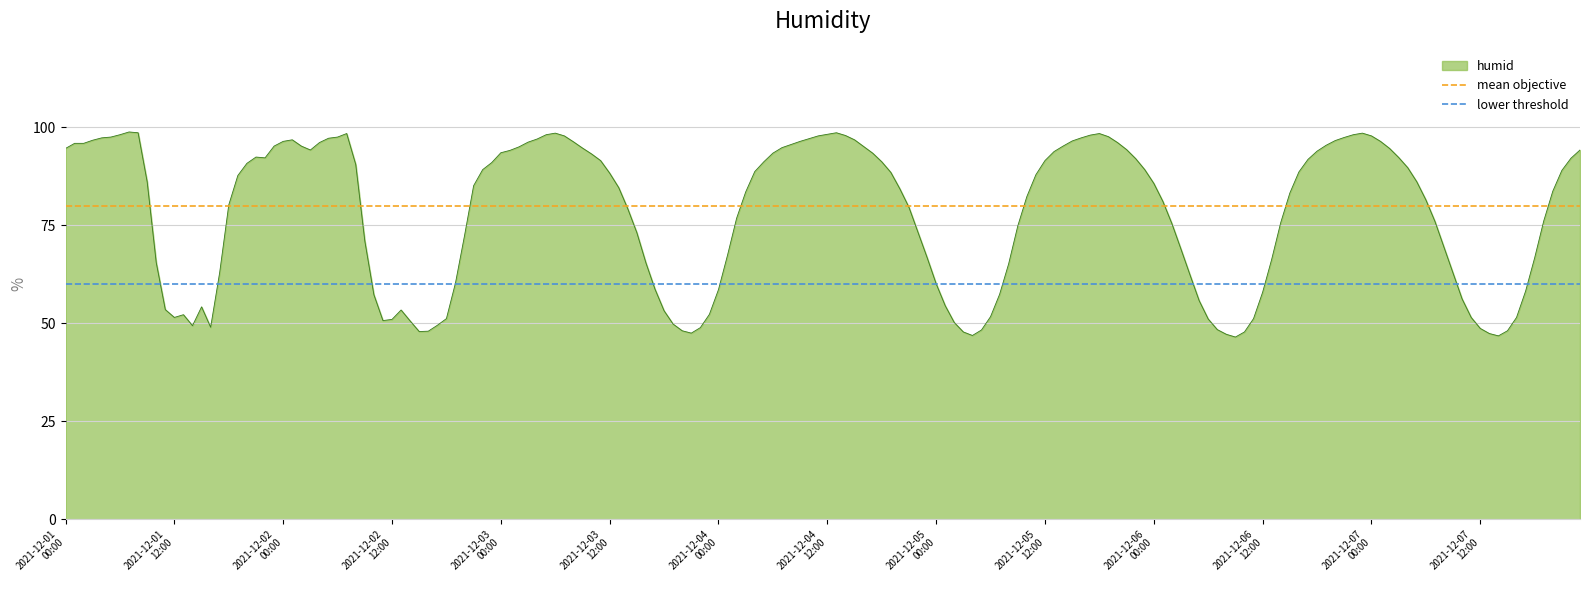

What is the sum of all mean objective values?

160